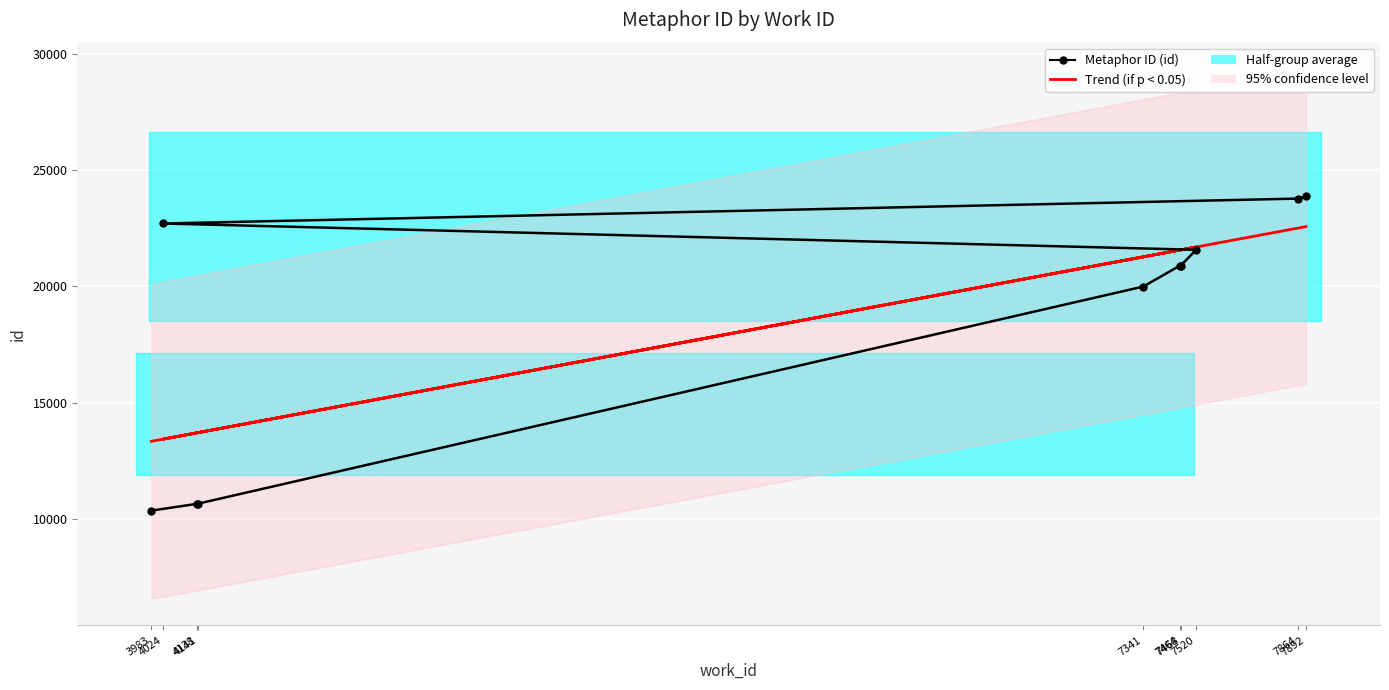

Reading right to left, transcribe all the data shown in this chart.

Metaphor ID (id): 23869.0	23778.0	22706.0	21574.0	20893.0	20884.0	19991.0	10646.0	10640.0	10348.0
Trend (if p < 0.05): 22572.4	22506.2	13427.1	21692.9	21569.9	21560.5	21269.6	13703.7	13696.6	13330.1